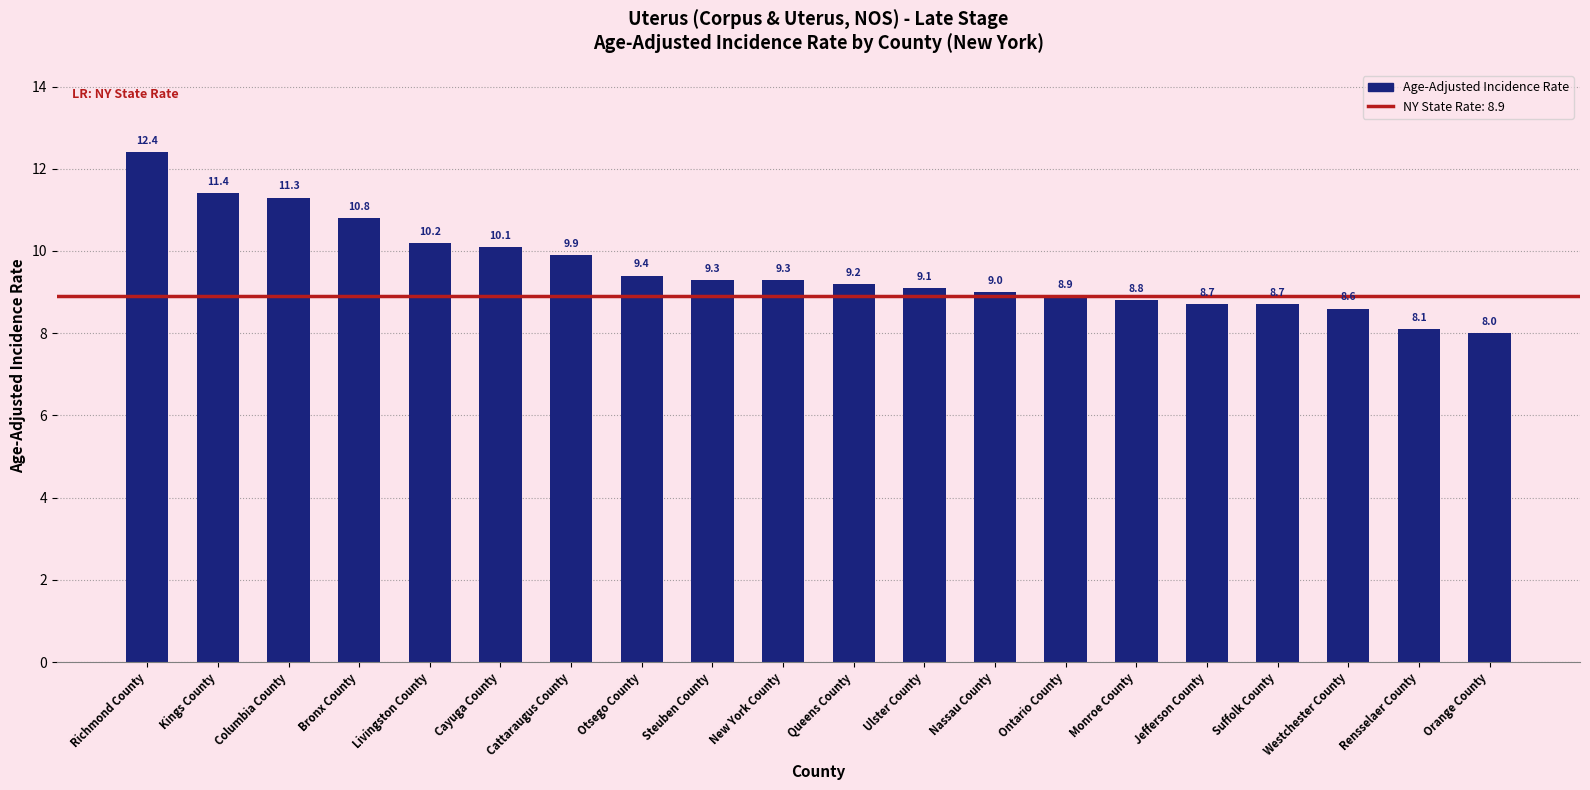

What is the label of the 18th bar from the left?

Westchester County